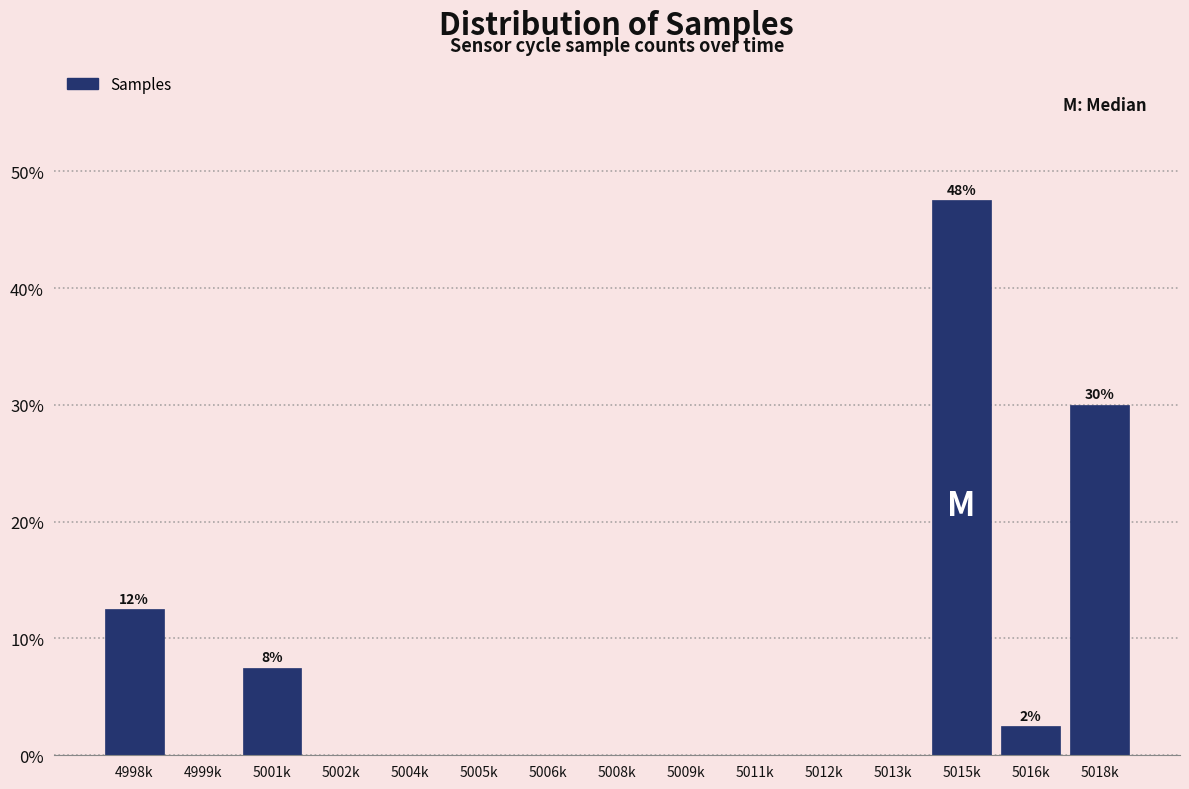

Reading right to left, extract all data points from this chart.

5018k=30.0	5016k=2.5	5015k=47.5	5013k=0.0	5012k=0.0	5011k=0.0	5009k=0.0	5008k=0.0	5006k=0.0	5005k=0.0	5004k=0.0	5002k=0.0	5001k=7.5	4999k=0.0	4998k=12.5